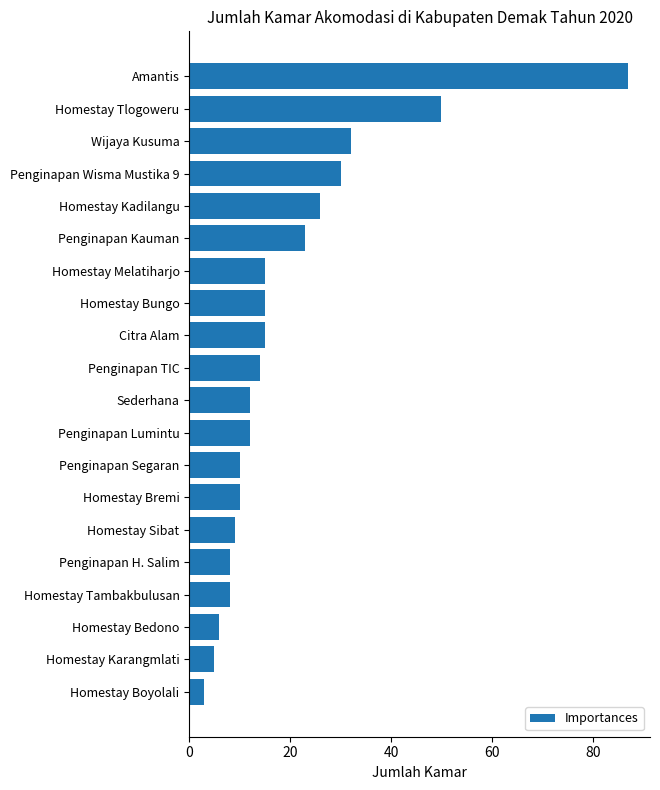

The value at Homestay Kadilangu is 26. True or false?

True